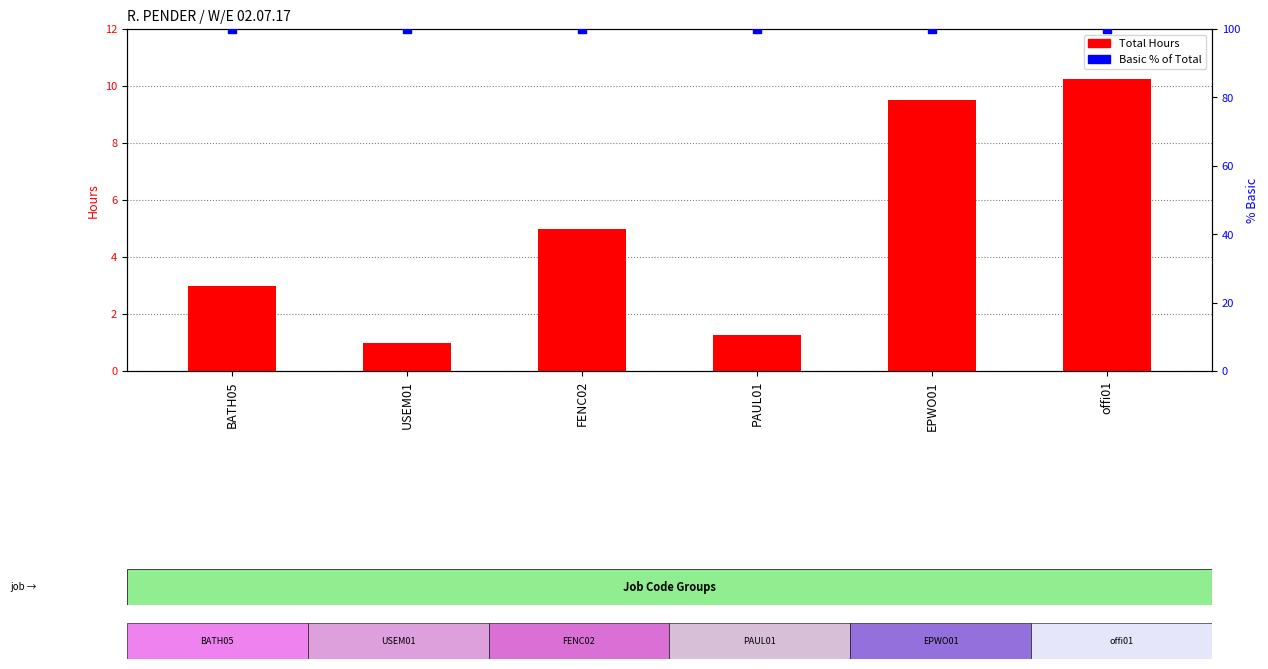

Which series contains the lowest Y value?

Total Hours